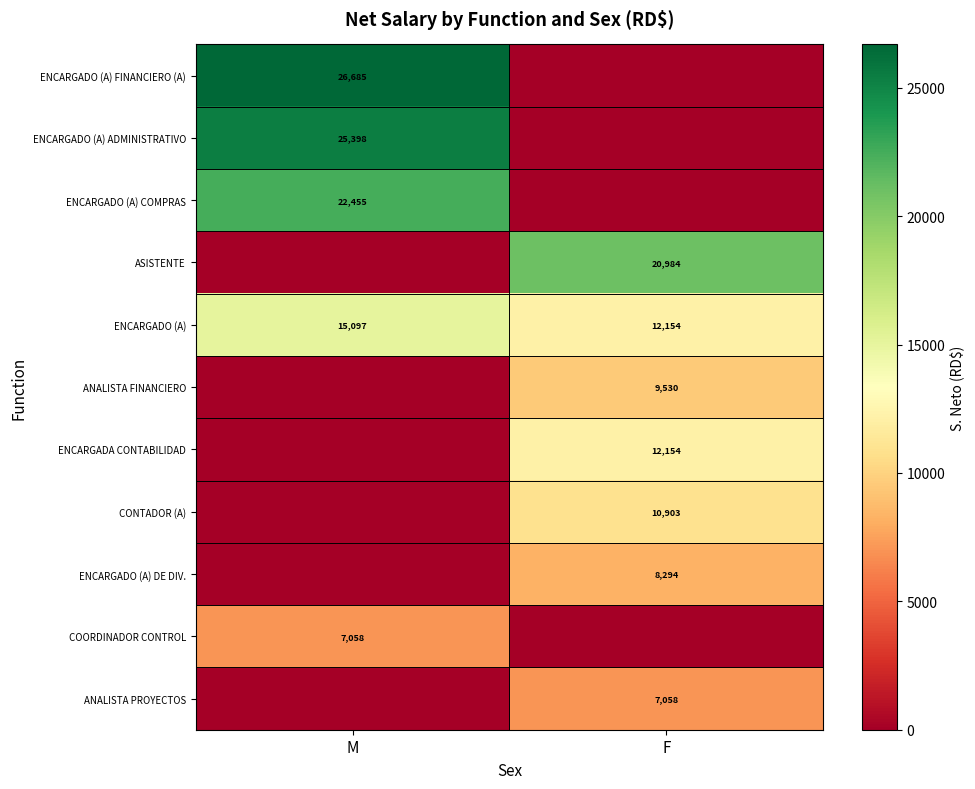

True or false: ENCARGADO (A) ADMINISTRATIVO has a value of 25398 at M.

True